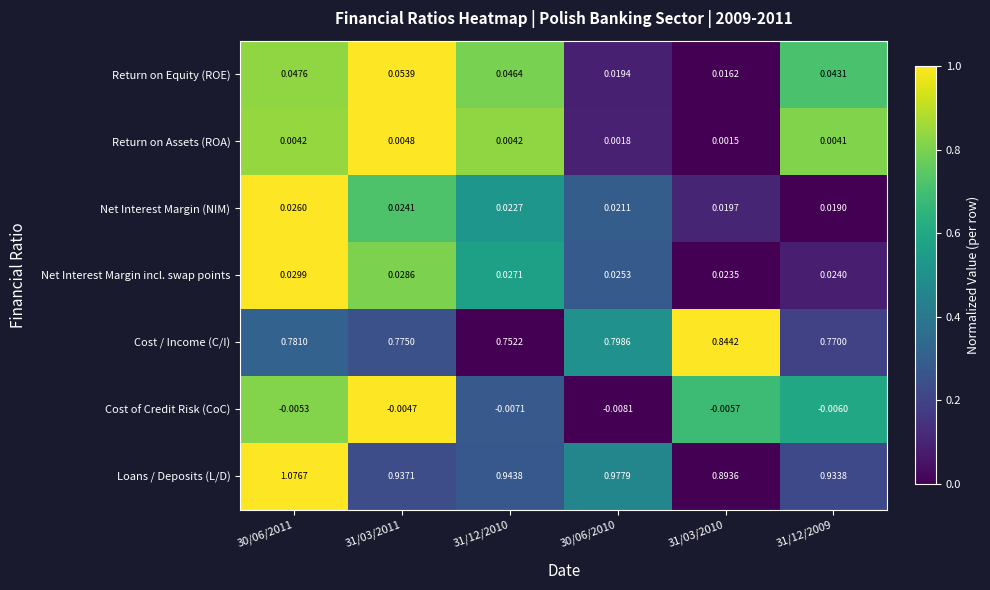

Which series has the largest range (max minus min)?

Loans / Deposits (L/D)